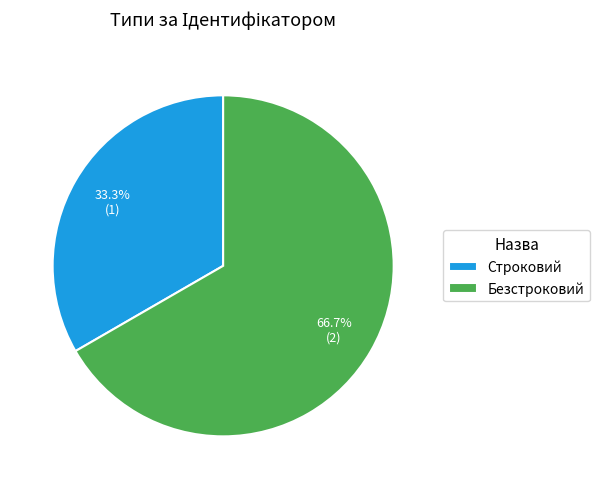

How many segments does this pie chart have?

2